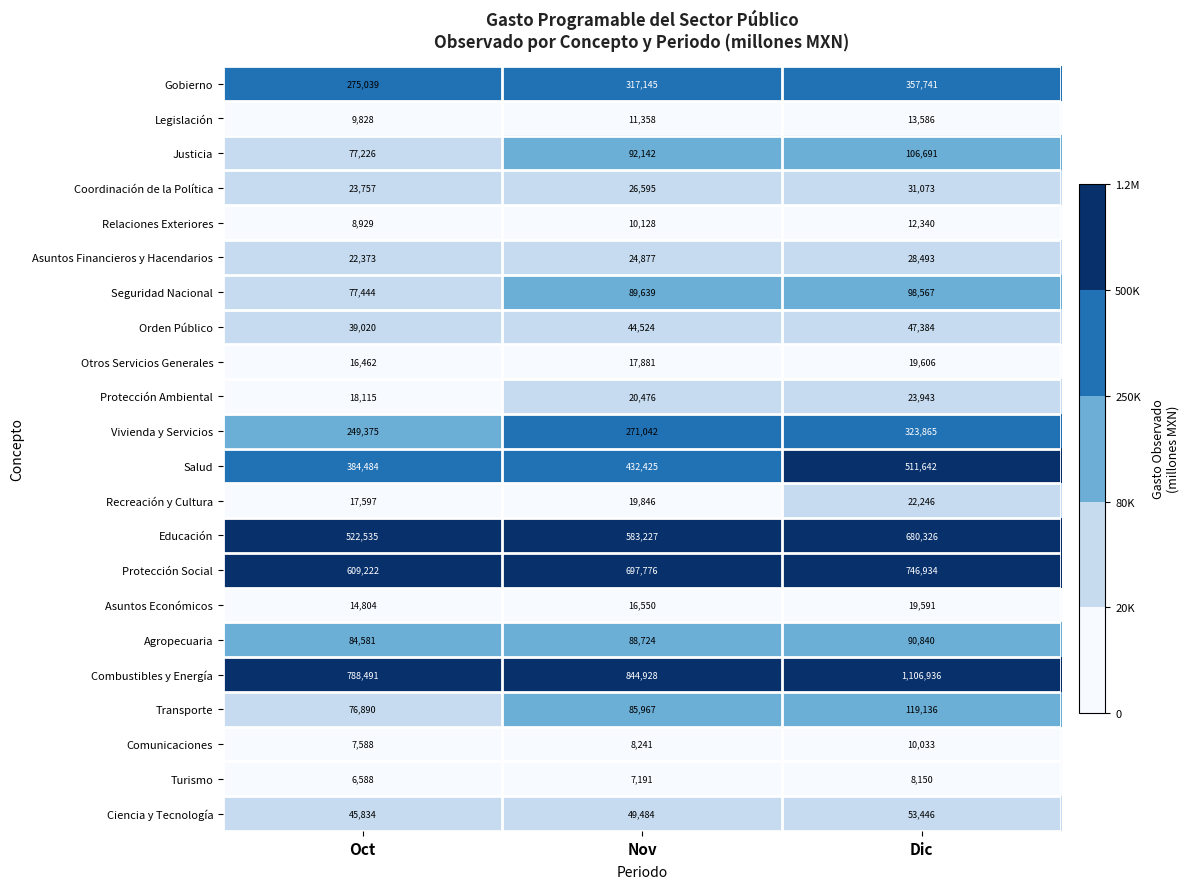

Rank the series at Oct from lowest to highest value.

Turismo, Comunicaciones, Relaciones Exteriores, Legislación, Asuntos Económicos, Otros Servicios Generales, Recreación y Cultura, Protección Ambiental, Asuntos Financieros y Hacendarios, Coordinación de la Política, Orden Público, Ciencia y Tecnología, Transporte, Justicia, Seguridad Nacional, Agropecuaria, Vivienda y Servicios, Gobierno, Salud, Educación, Protección Social, Combustibles y Energía